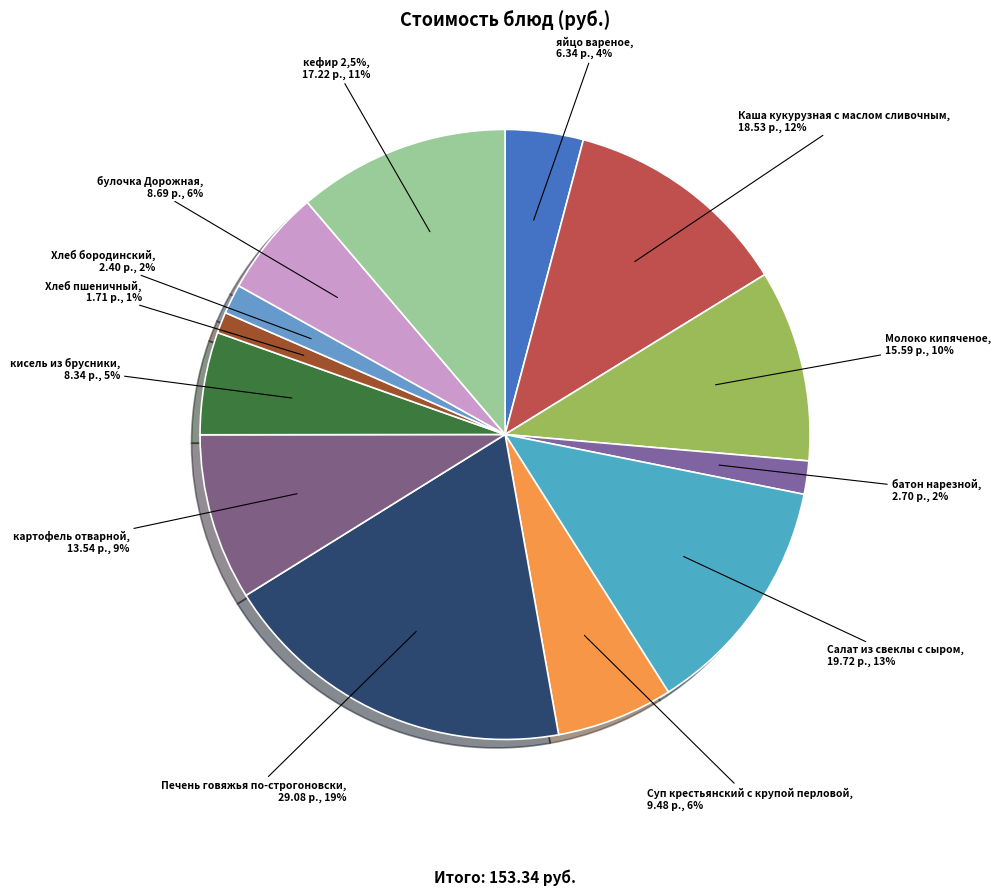

How many slices are in this pie chart?

13